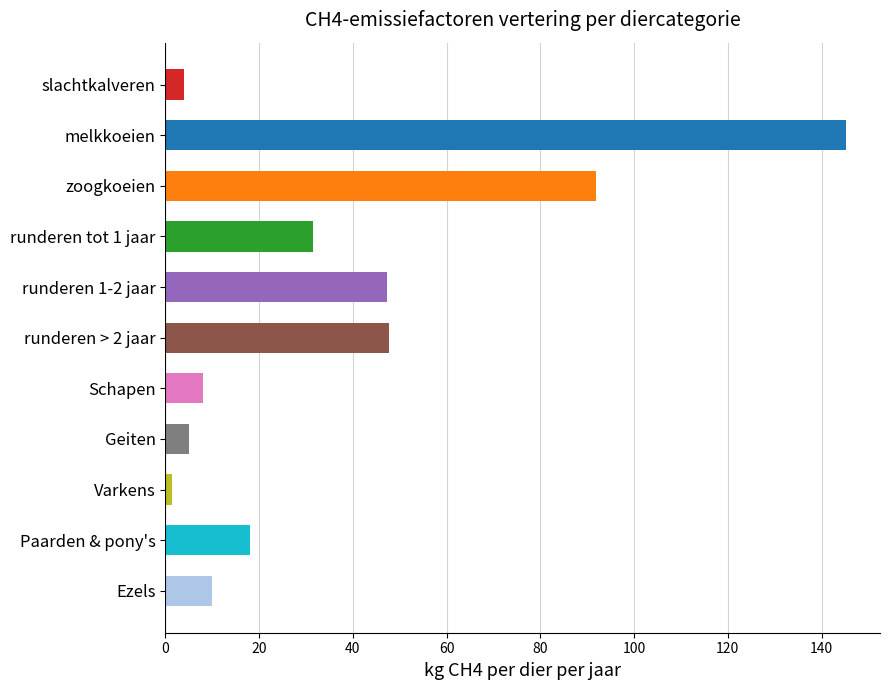

At which label is the value closest to 73?

zoogkoeien